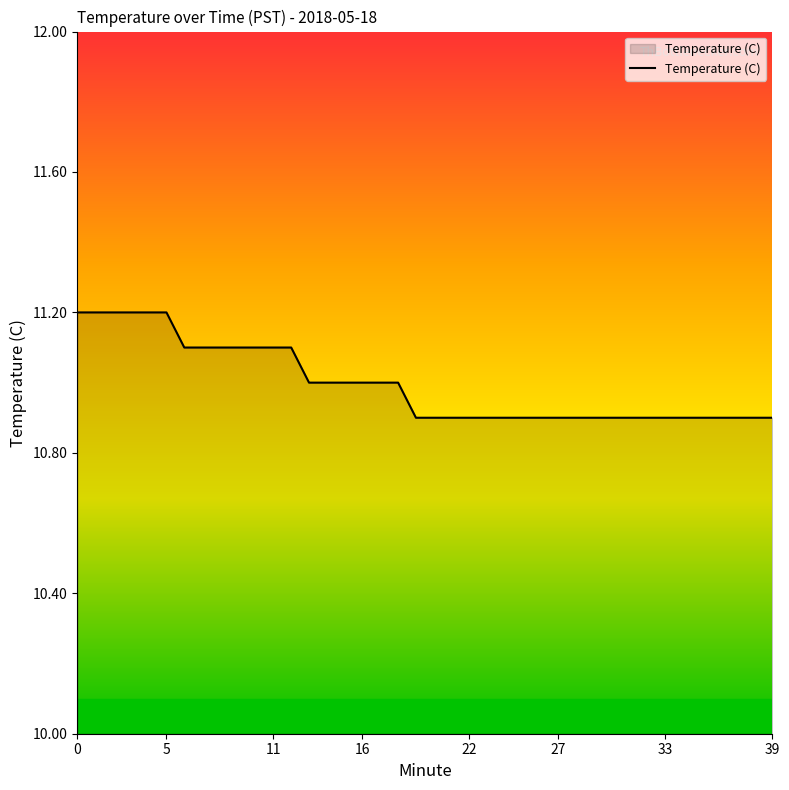

What is the smallest value displayed?

10.9